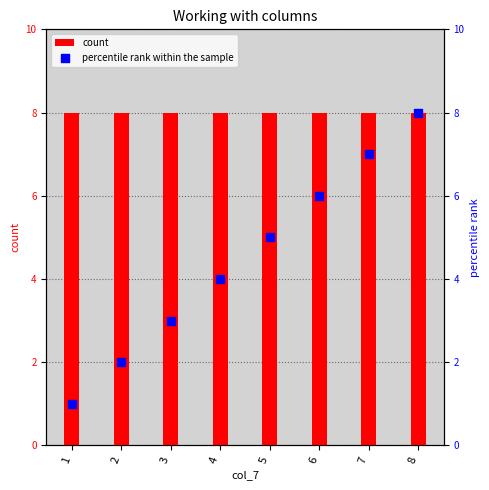

Which series reaches the minimum Y coordinate?

percentile rank within the sample